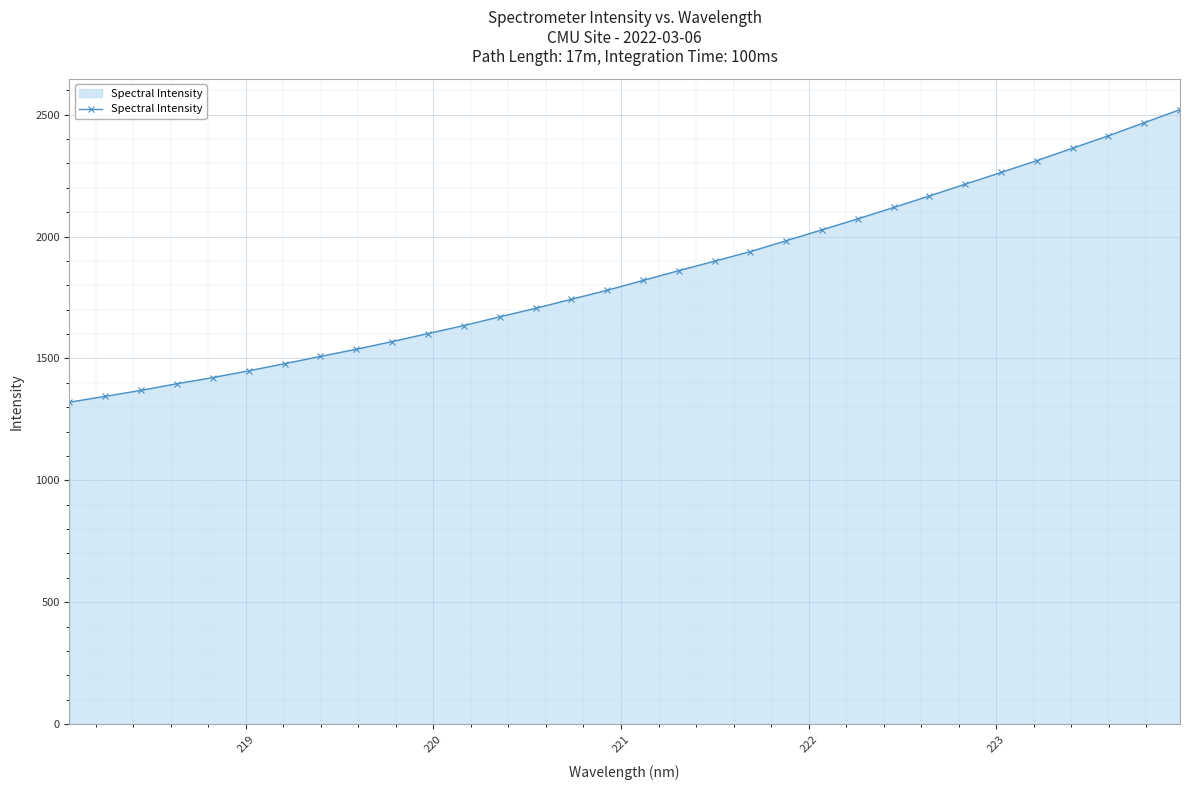

What is the greatest value displayed?

2520.6